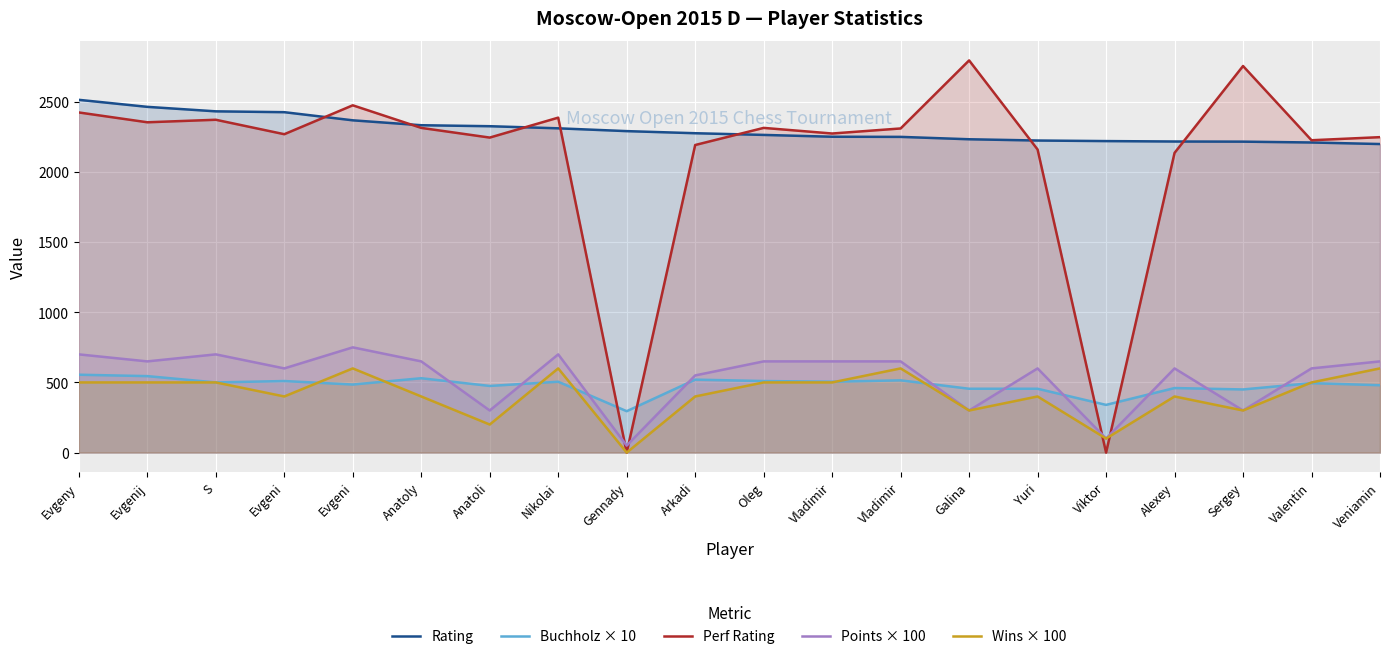

Reading left to right, list all the values displayed in this chart.

Rating: Evgeny=2514	Evgenij=2464	S=2432	Evgeni=2426	Evgeni=2368	Anatoly=2333	Anatoli=2326	Nikolai=2311	Gennady=2291	Arkadi=2276	Oleg=2264	Vladimir=2251	Vladimir=2250	Galina=2233	Yuri=2224	Viktor=2220	Alexey=2217	Sergey=2216	Valentin=2210	Veniamin=2199
Buchholz × 10: Evgeny=555	Evgenij=545	S=500	Evgeni=510	Evgeni=485	Anatoly=530	Anatoli=475	Nikolai=505	Gennady=295	Arkadi=520	Oleg=510	Vladimir=505	Vladimir=515	Galina=455	Yuri=455	Viktor=340	Alexey=460	Sergey=450	Valentin=495	Veniamin=480
Perf Rating: Evgeny=2424	Evgenij=2354	S=2372	Evgeni=2269	Evgeni=2475	Anatoly=2314	Anatoli=2245	Nikolai=2387	Gennady=0	Arkadi=2192	Oleg=2314	Vladimir=2274	Vladimir=2310	Galina=2795	Yuri=2160	Viktor=0	Alexey=2136	Sergey=2755	Valentin=2226	Veniamin=2248
Points × 100: Evgeny=700	Evgenij=650	S=700	Evgeni=600	Evgeni=750	Anatoly=650	Anatoli=300	Nikolai=700	Gennady=50	Arkadi=550	Oleg=650	Vladimir=650	Vladimir=650	Galina=300	Yuri=600	Viktor=100	Alexey=600	Sergey=300	Valentin=600	Veniamin=650
Wins × 100: Evgeny=500	Evgenij=500	S=500	Evgeni=400	Evgeni=600	Anatoly=400	Anatoli=200	Nikolai=600	Gennady=0	Arkadi=400	Oleg=500	Vladimir=500	Vladimir=600	Galina=300	Yuri=400	Viktor=100	Alexey=400	Sergey=300	Valentin=500	Veniamin=600